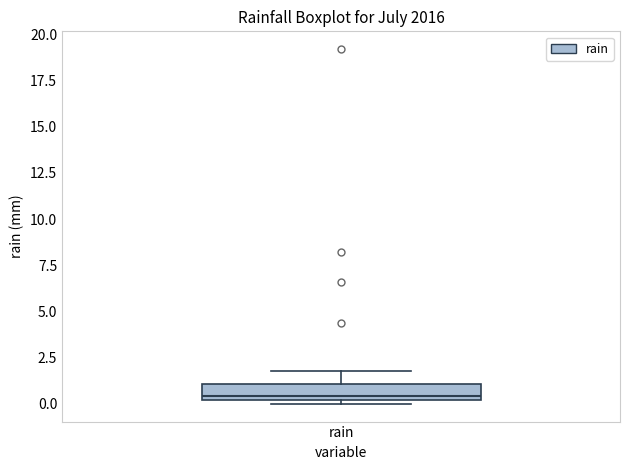

Transcribe this box plot: give where the median line is, the range the box spans, and where the two whiskers end, as read against the y-axis. The values are not printed on the chart, so give them approximately, as read against the axis.

median 0.5, box 0.0 to 1.0, whiskers 0.0 (just below the box's lower edge) to 2.0